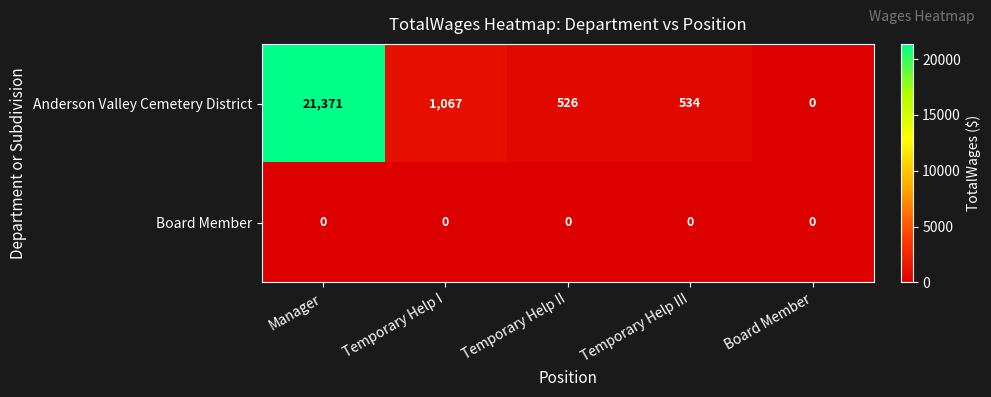

Reading left to right, extract all data points from this chart.

Anderson Valley Cemetery District: 21371	1067	526	534	0
Board Member: 0	0	0	0	0